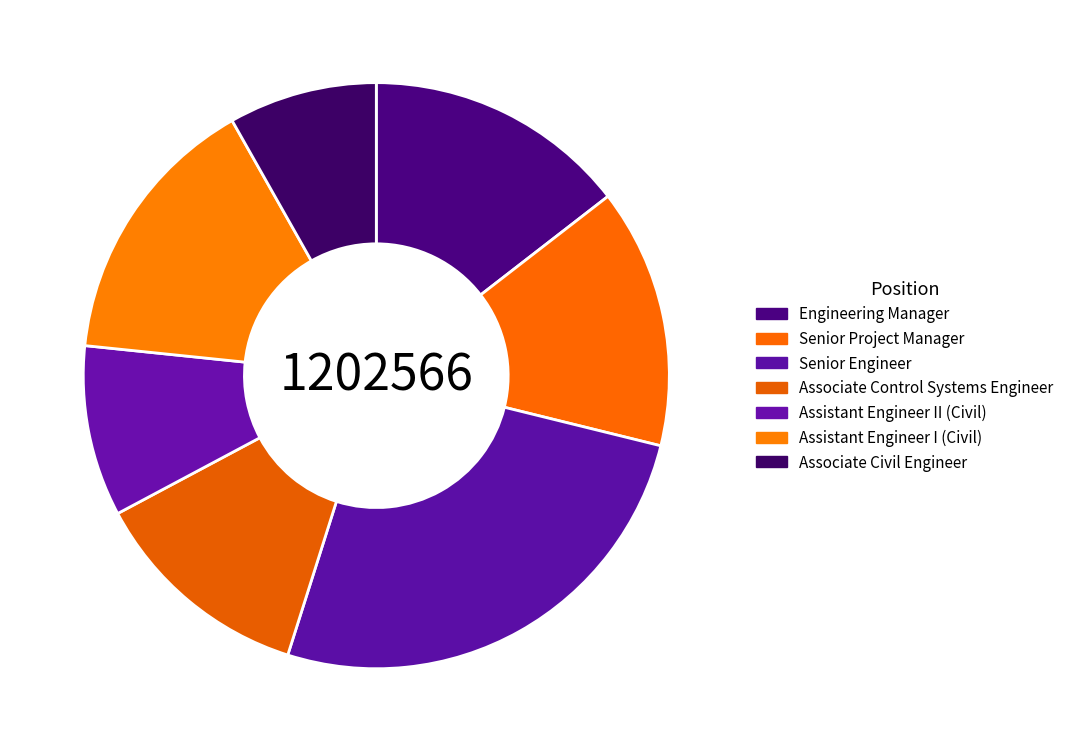

To the nearest percent, what is the difference between the Assistant Engineer II (Civil) and Senior Engineer slice percentages?

17%